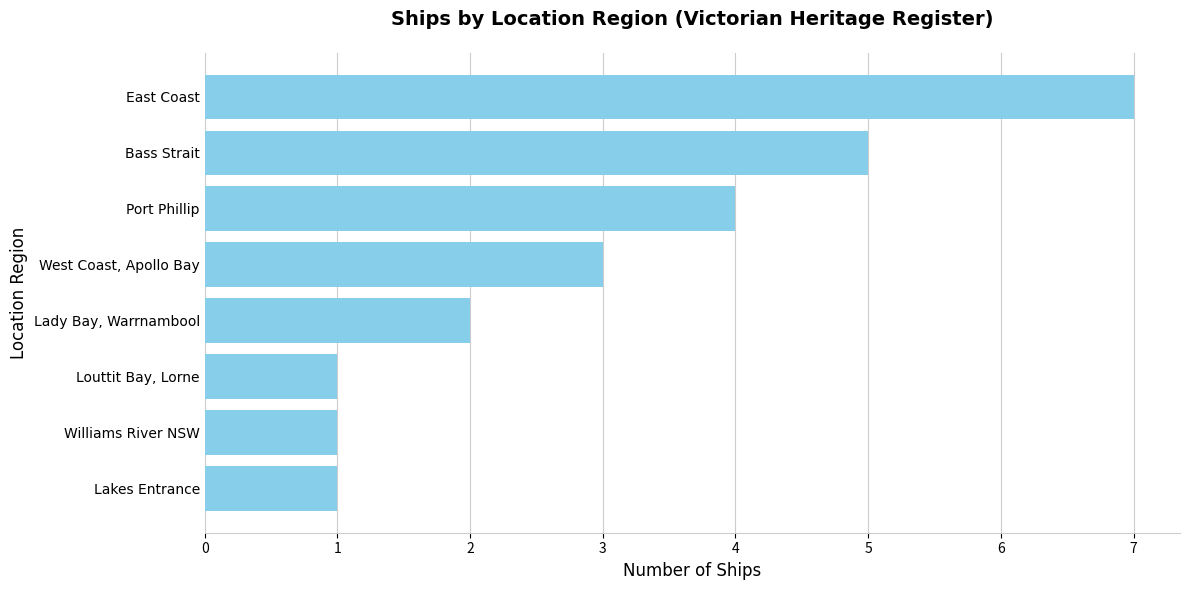

What is the ratio of the value at Port Phillip to the value at East Coast?

0.6